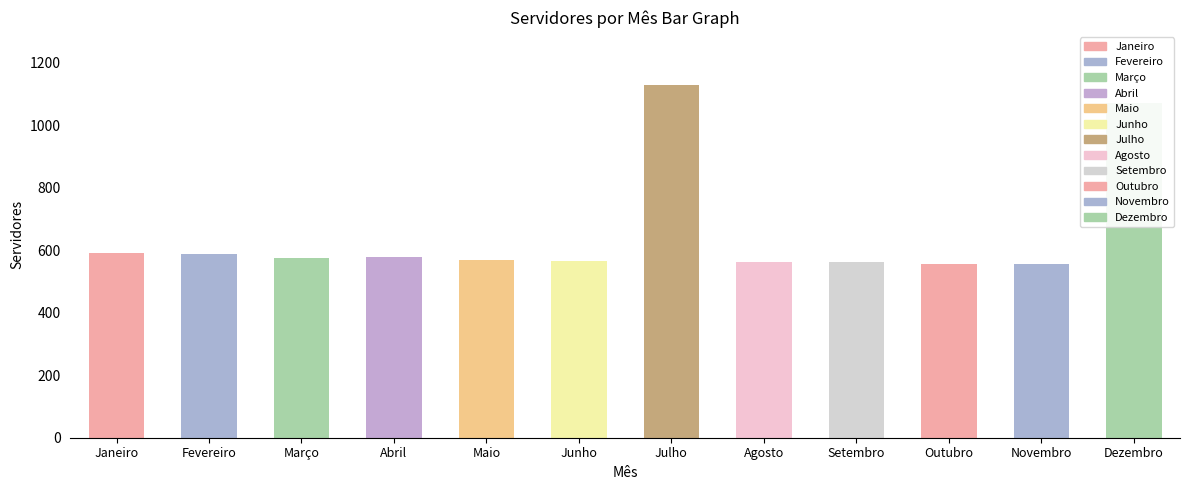

What is the minimum value shown in the chart?

556